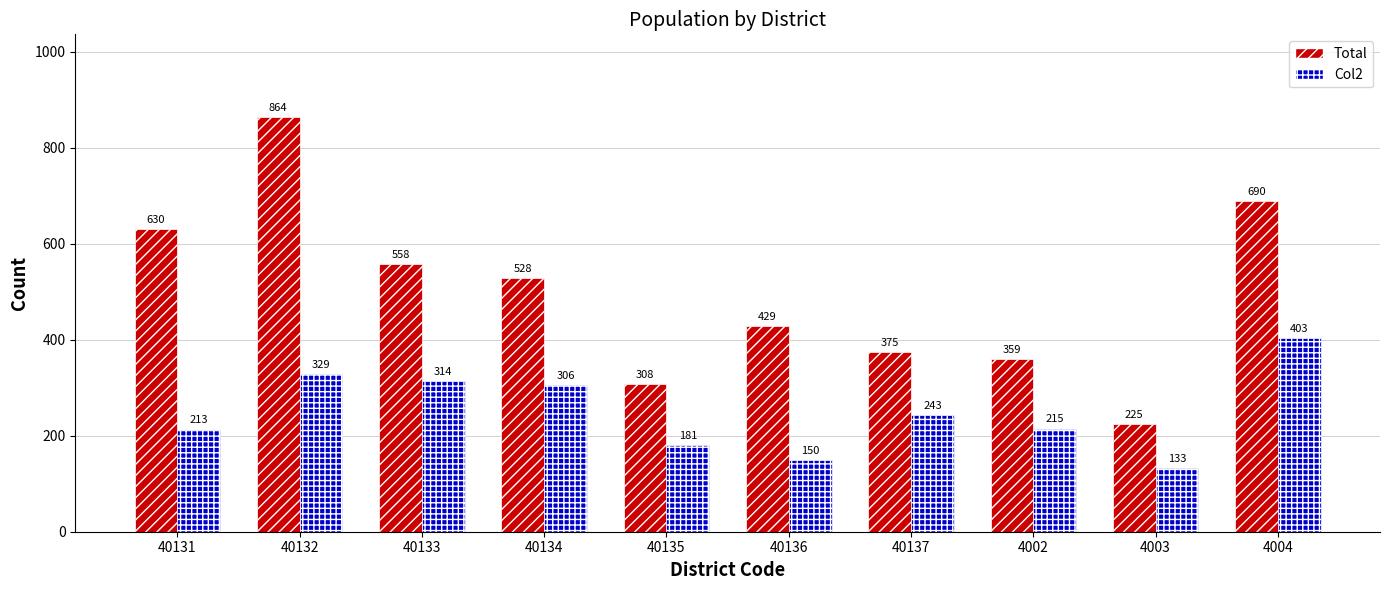

What is the difference between the maximum and minimum values in the Total series?

639